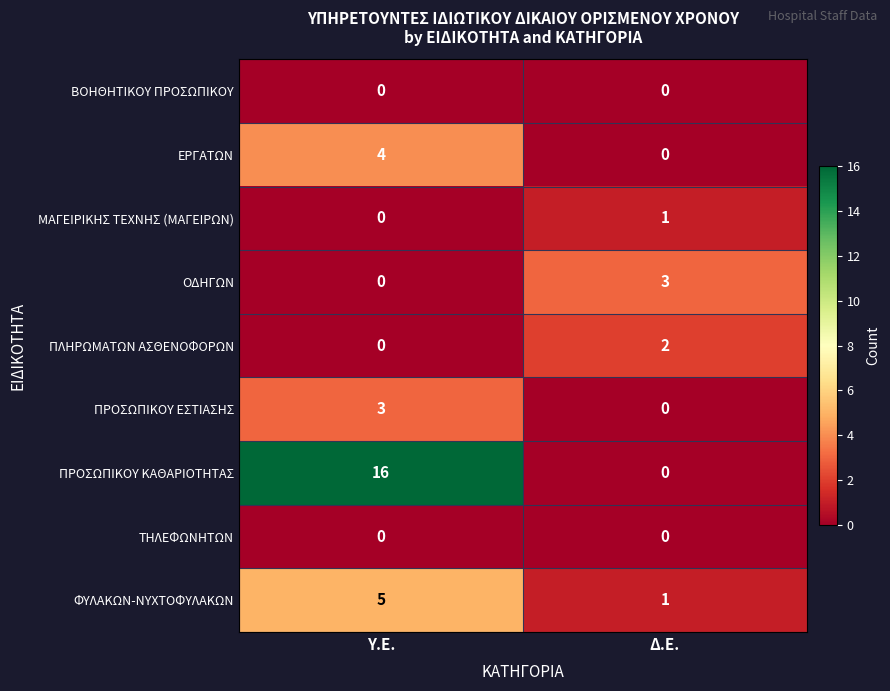

The value of ΦΥΛΑΚΩΝ-ΝΥΧΤΟΦΥΛΑΚΩΝ at Υ.Ε. is 8. True or false?

False